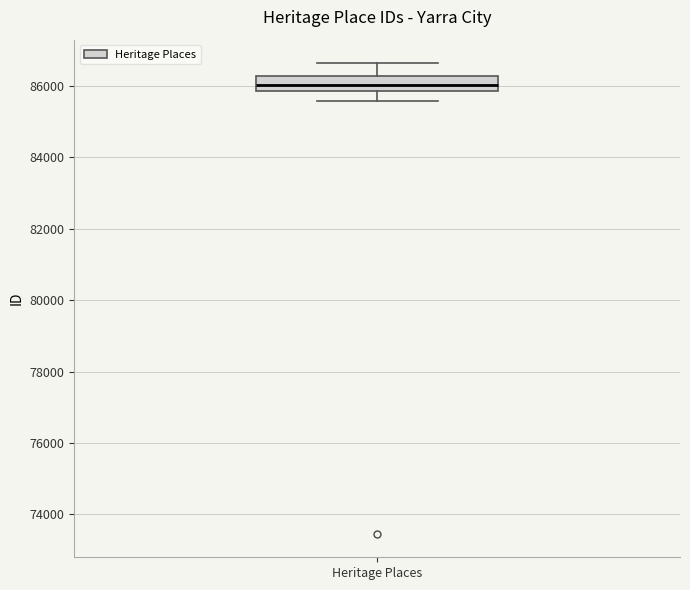

Read this box plot against the y-axis: the position of the median line, the range covered by the box, and the ends of both whiskers. The values are not printed on the chart, so give them approximately, as read against the axis.

median 86000, box 85800 to 86200, whiskers 85600 to 86600